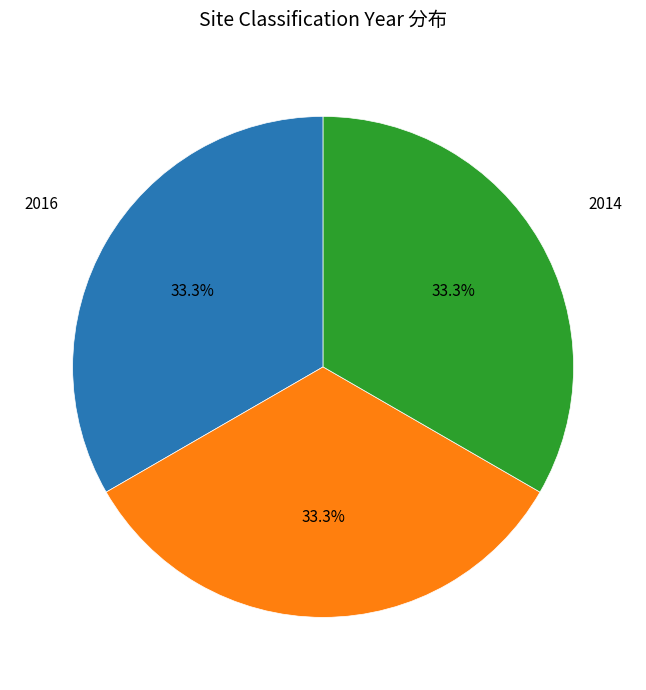

Count the number of slices in the pie.

3